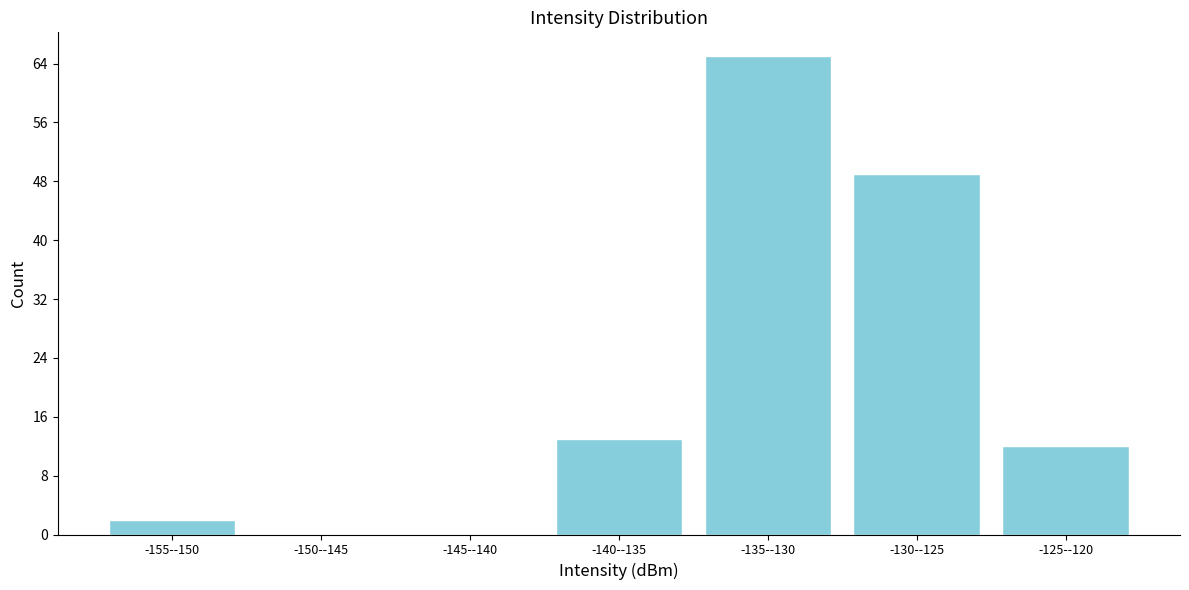

Reading left to right, what are all the values shown in this chart?

-155--150=2	-150--145=0	-145--140=0	-140--135=13	-135--130=65	-130--125=49	-125--120=12